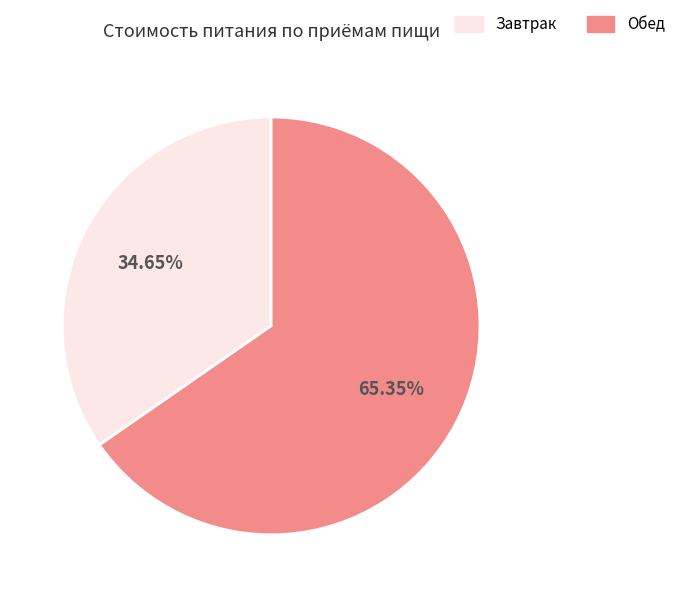

Is there a majority slice in this chart?

Yes